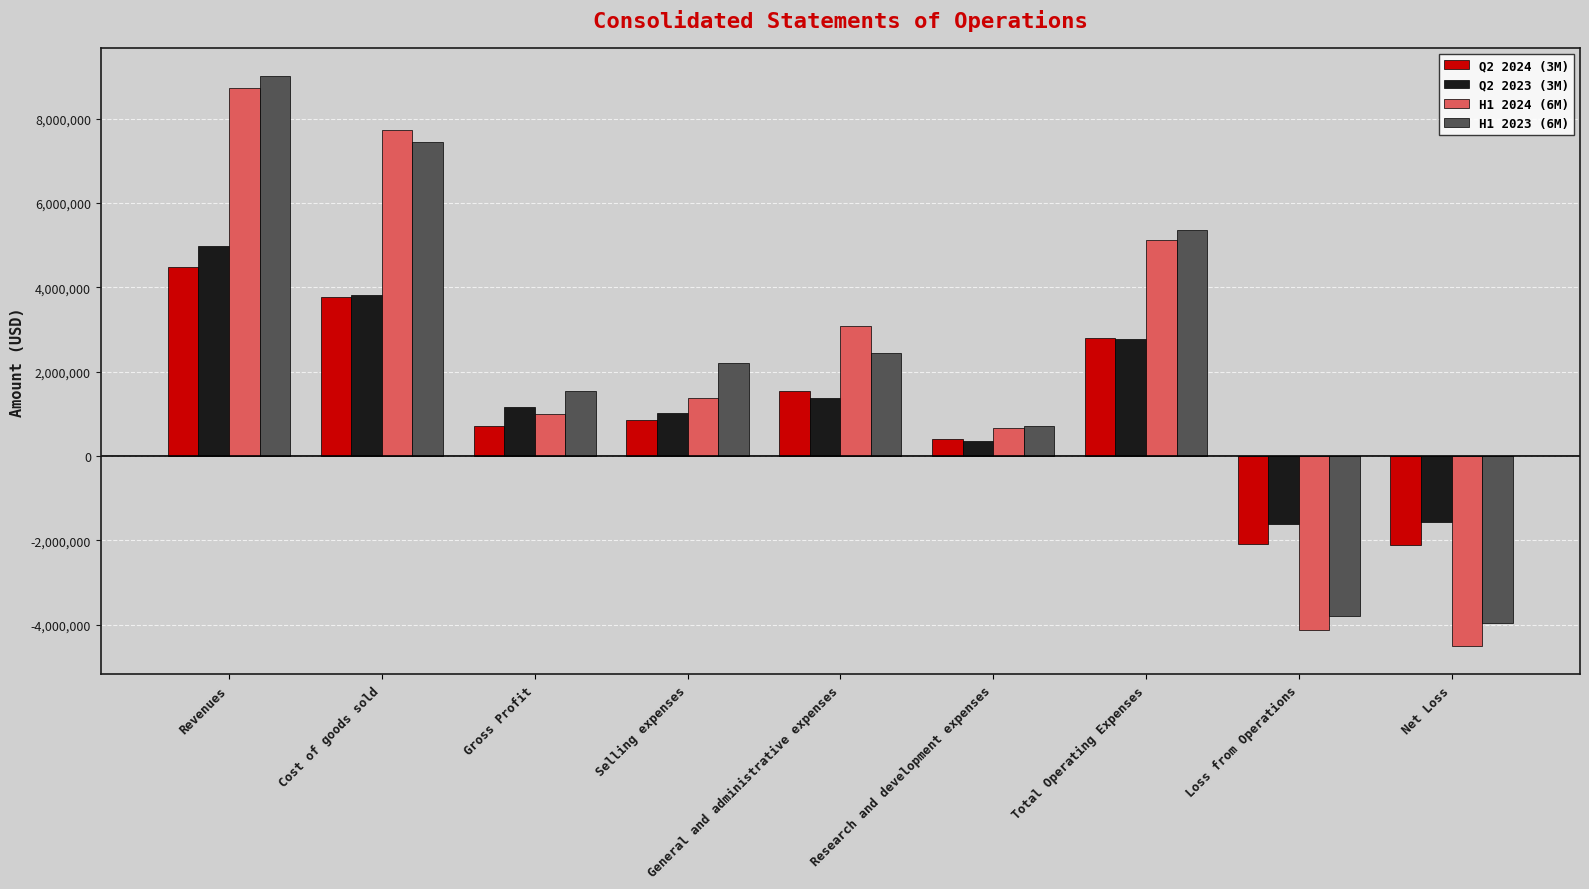

What is the difference between the highest and lowest values at Selling expenses?

1355538